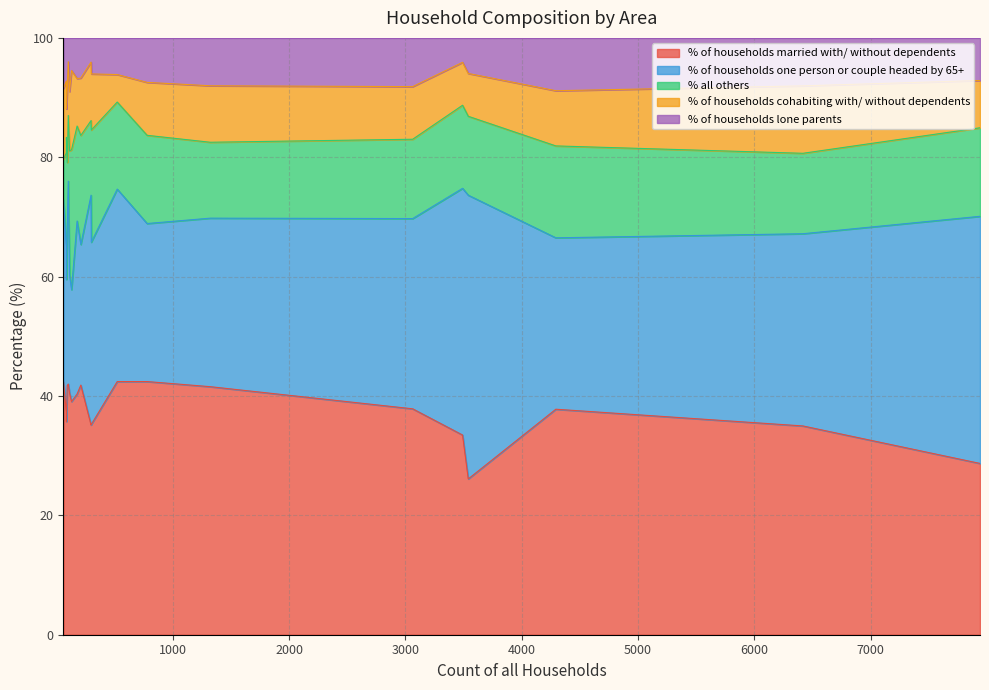

Which series has the largest total across all categories?

% of households married with/ without dependents